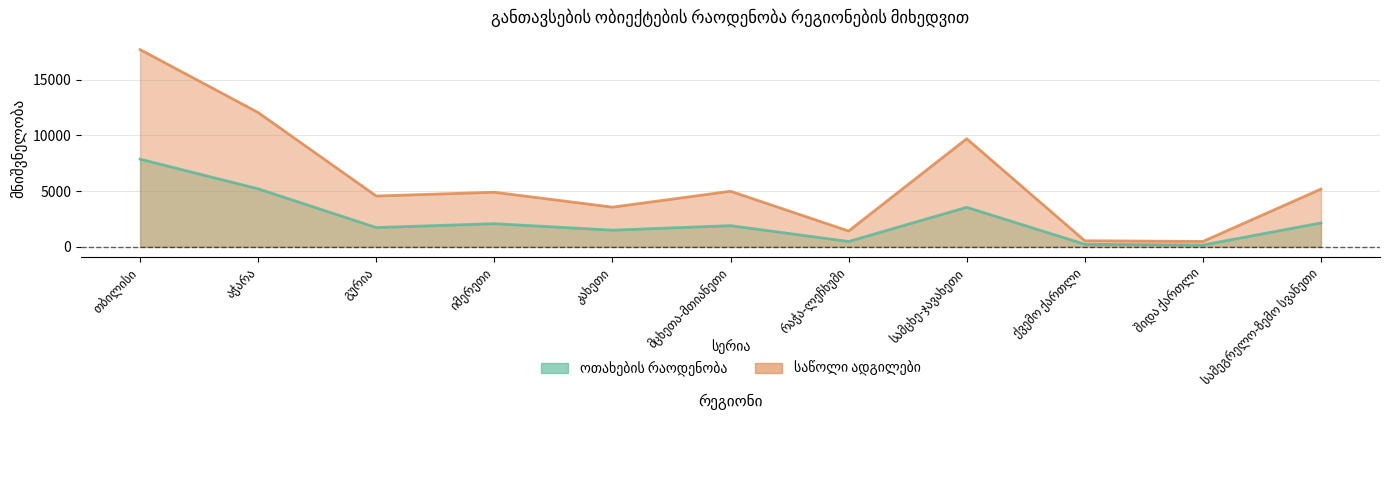

How many data points in საწოლი ადგილები are less than 4901?

5